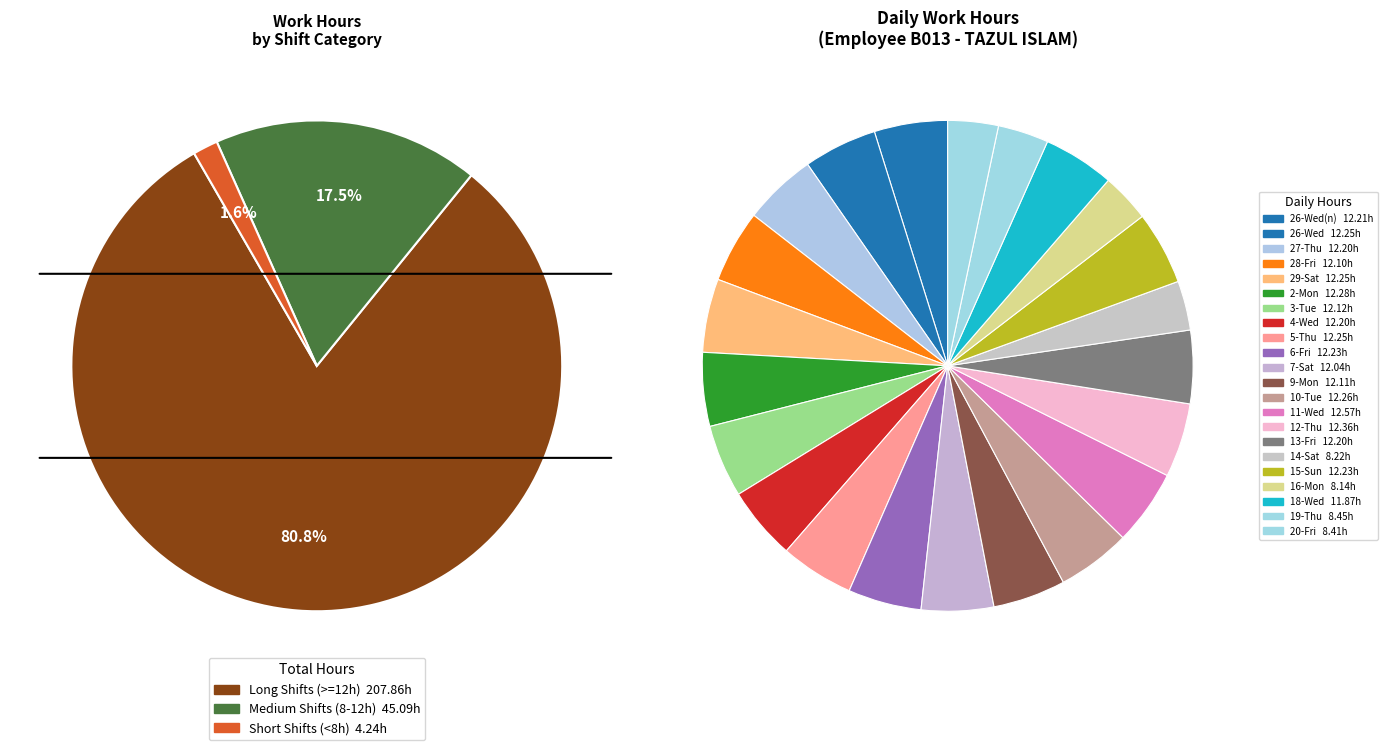

Approximately how many times larger is the value at 14-Sat compared to 3-Tue?

0.7